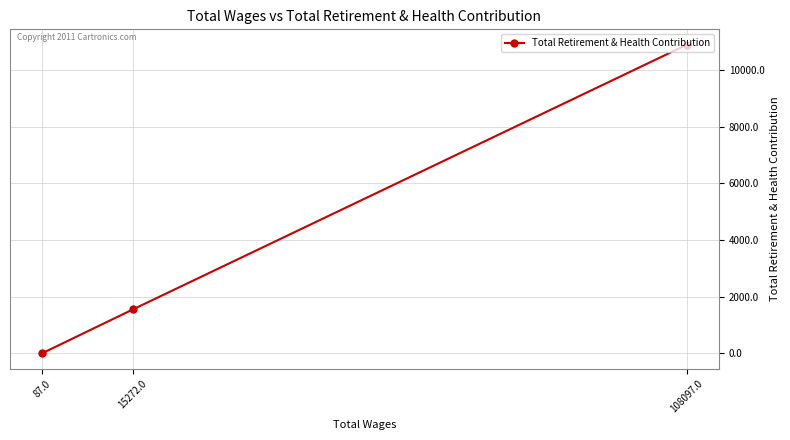

List the labels in order of value, largest first.

108097.0, 15272.0, 87.0